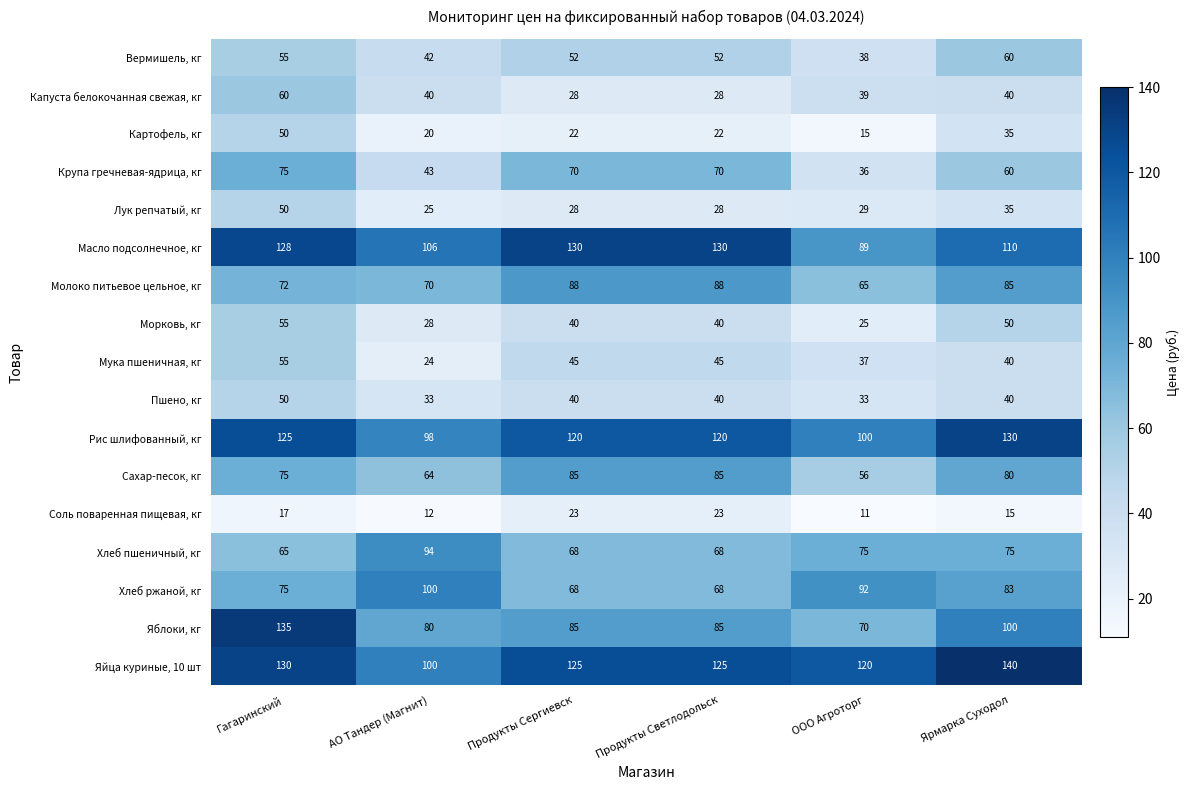

What is the difference between the maximum and minimum values in the Крупа гречневая-ядрица, кг series?

39